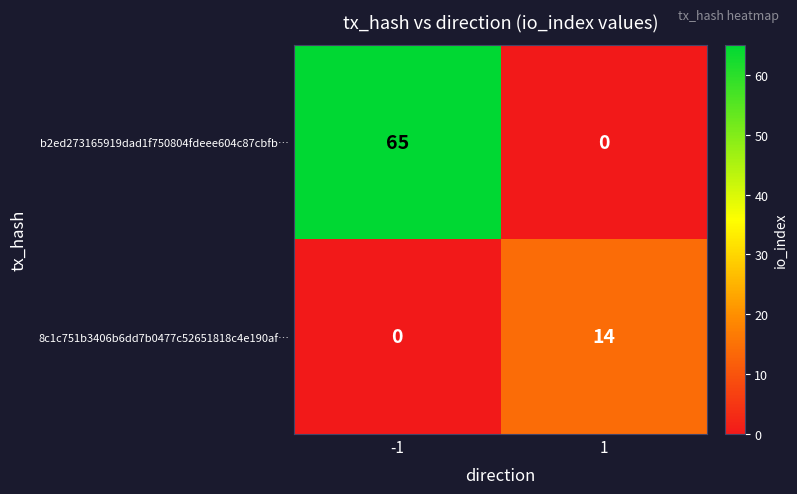

True or false: 8c1c751b3406b6dd7b0477c52651818c4e190af… has a value of 21 at 1.

False